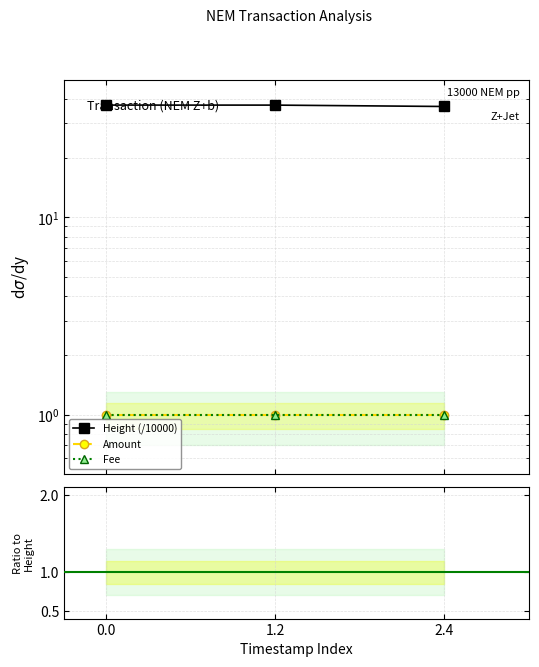

Read the Fee value at 2.4.

1.0